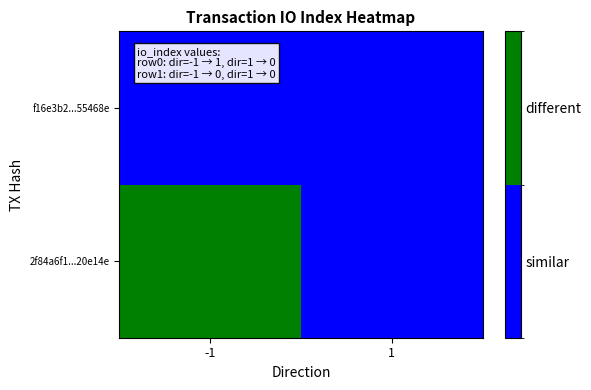

What is the total value across all series at -1?

1